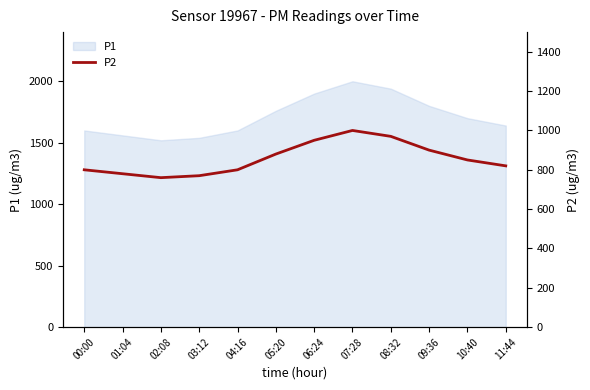

Approximately how many times larger is the value at 02:08 compared to 00:00?

0.9